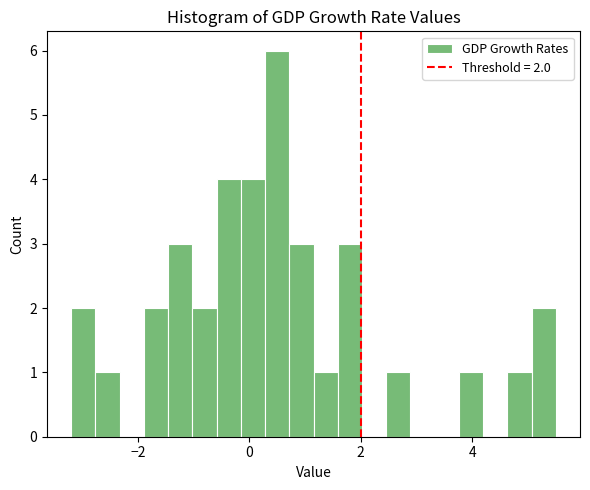

Around what value on the x-axis is the tallest bar? Give the approximate position of its centre, as read against the axis.

0.6